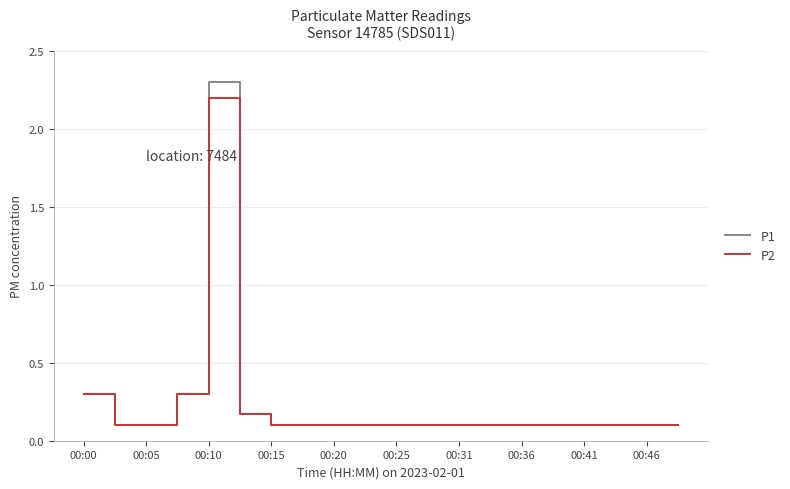

Rank the series by their maximum value, from highest to lowest.

P1, P2